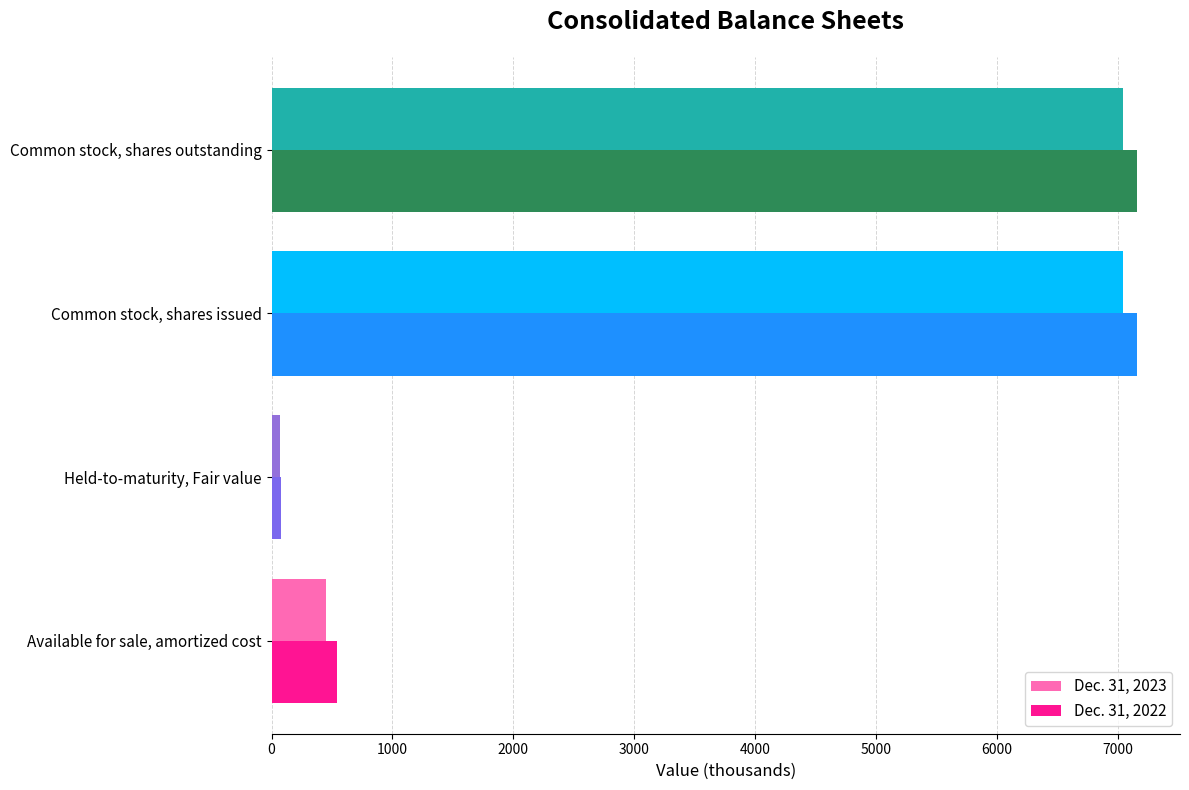

Rank the series by their maximum value, from lowest to highest.

Dec. 31, 2023, Dec. 31, 2022